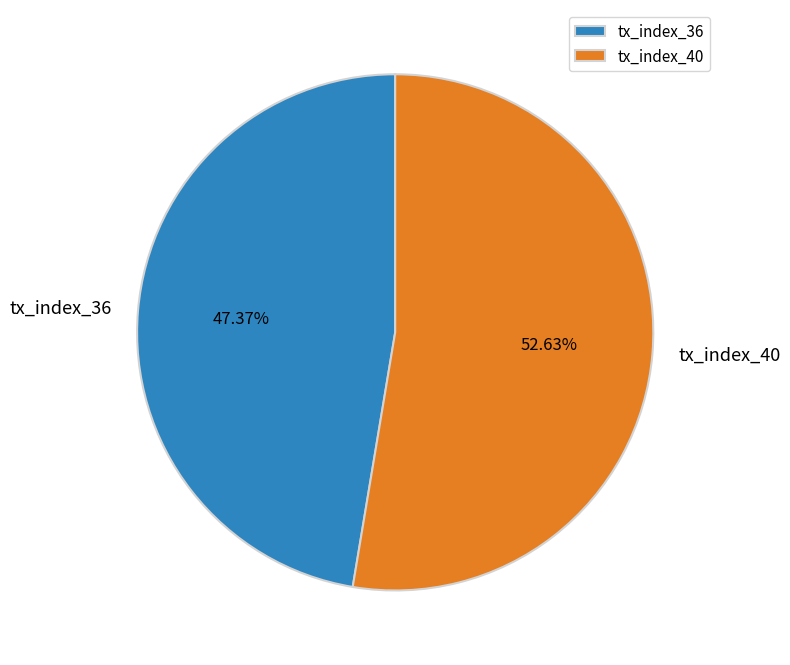

Do tx_index_36 and tx_index_40 together represent more than half of the pie?

Yes